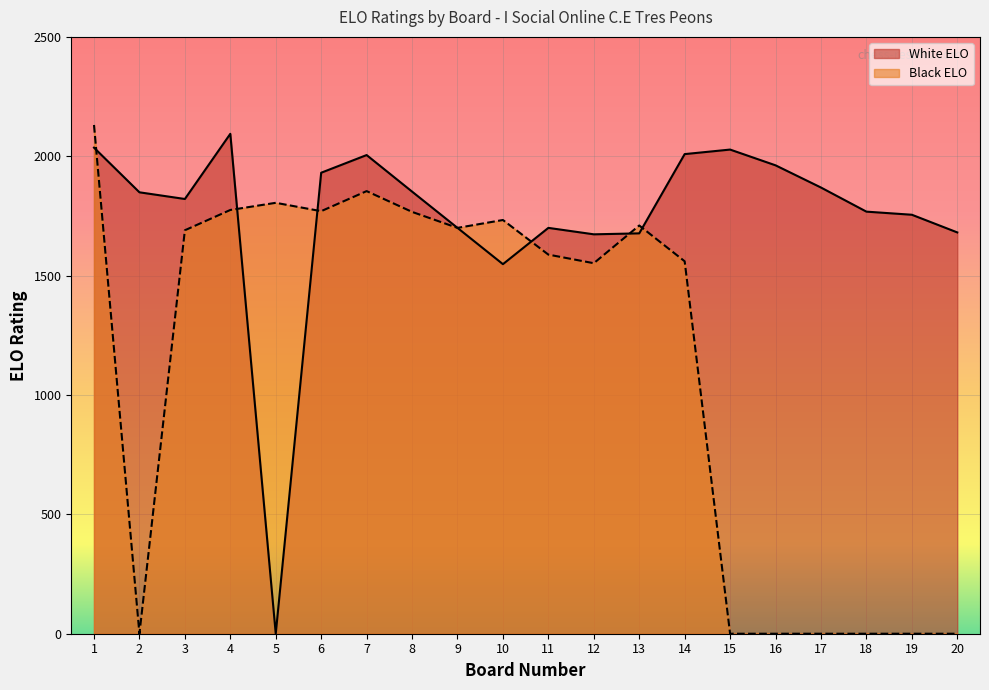

How many interior local peaks does the White ELO series have?

4